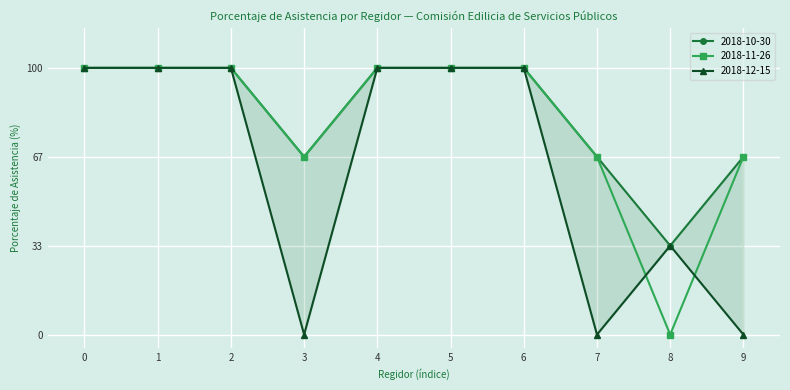

True or false: 2018-11-26 has a value of 34.1 at 6.

False